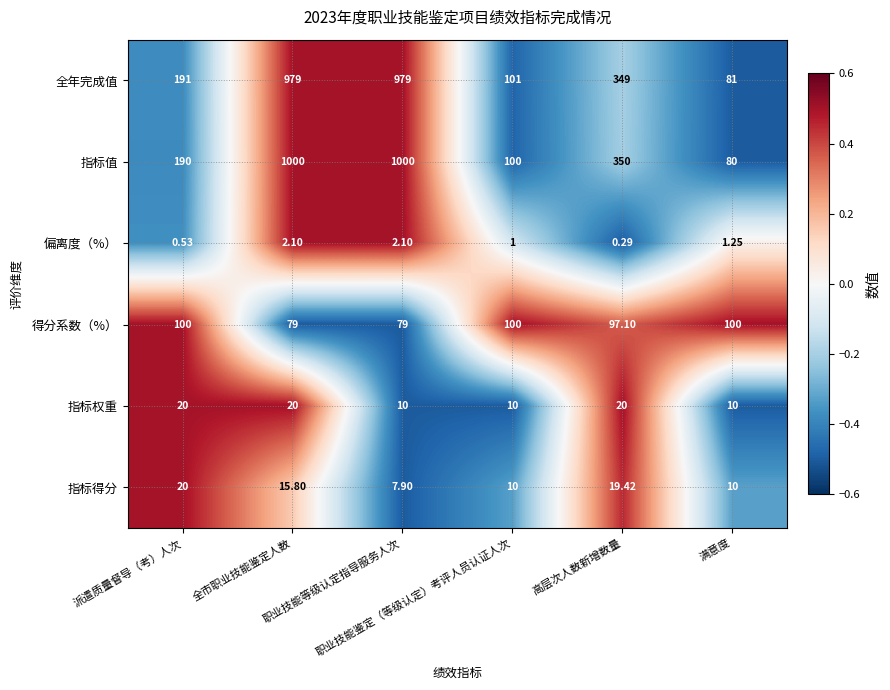

At which category is the sum across all series the highest?

全市职业技能鉴定人数